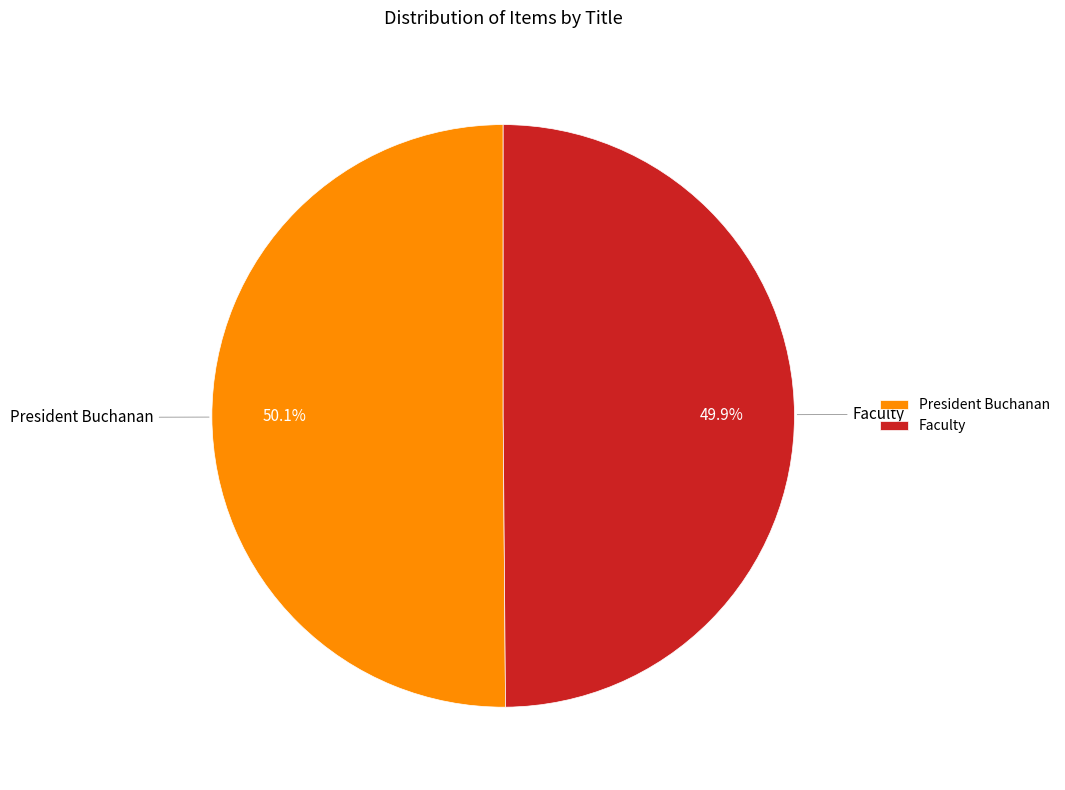

Combined, do President Buchanan and Faculty account for over 50%?

Yes